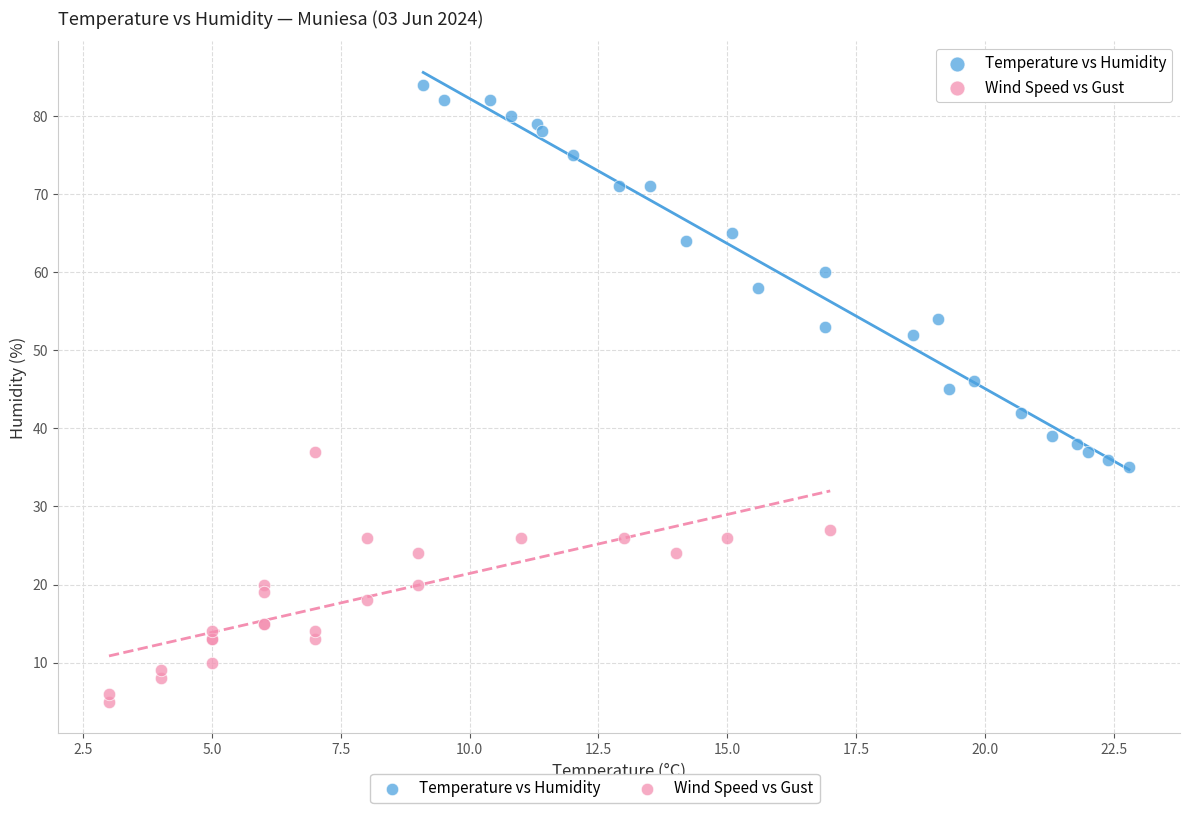

Which series contains the highest Y value?

Temperature vs Humidity